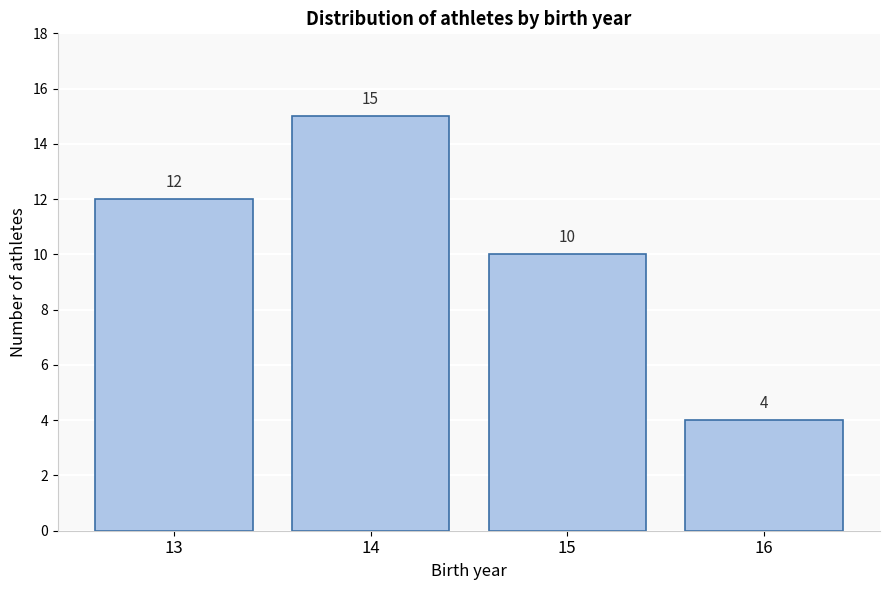

Reading left to right, what are all the values shown in this chart?

12	15	10	4